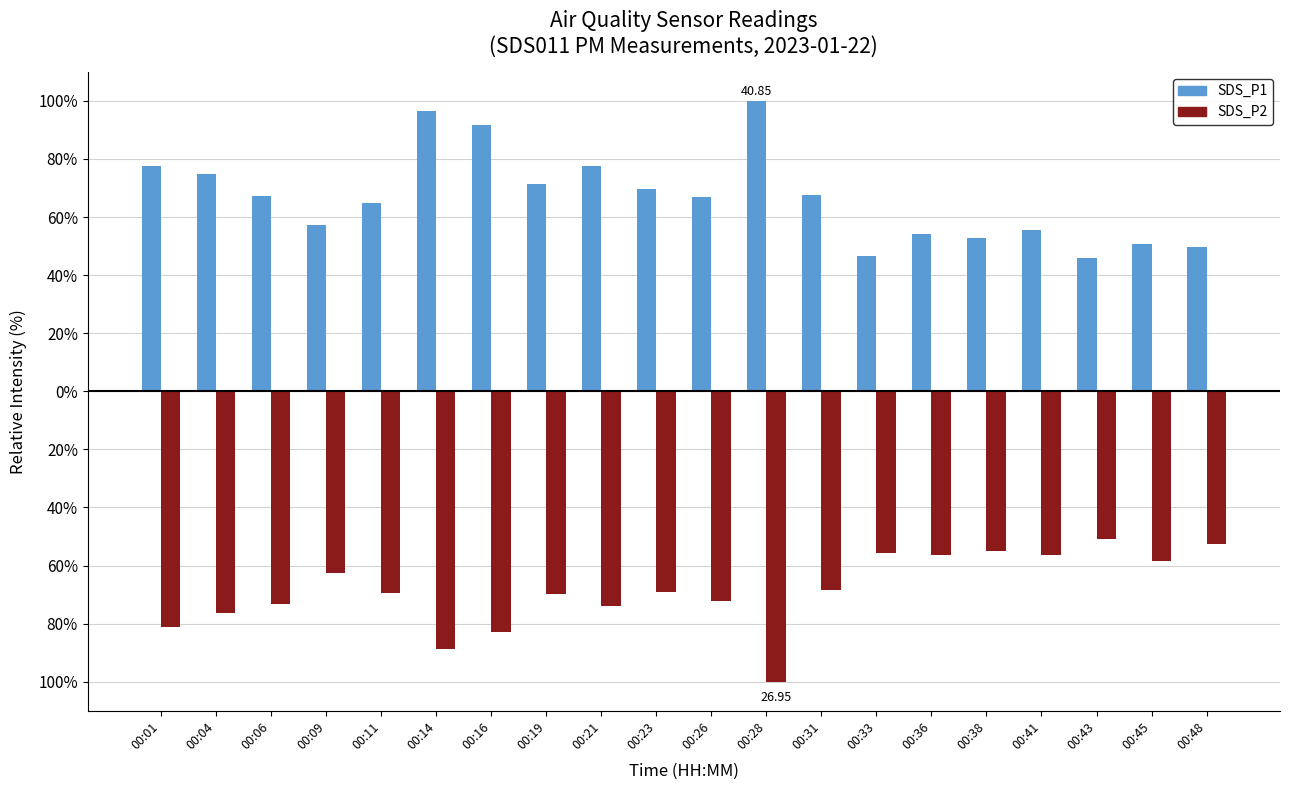

Does the chart contain stacked bars?

No